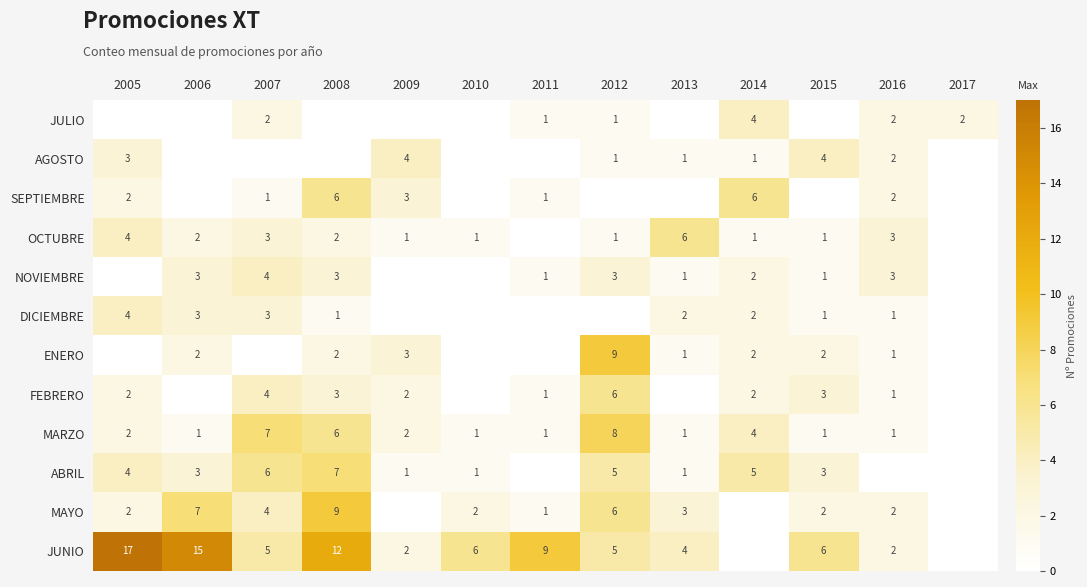

What is the difference between the MAYO values at 2008 and 2015?

7